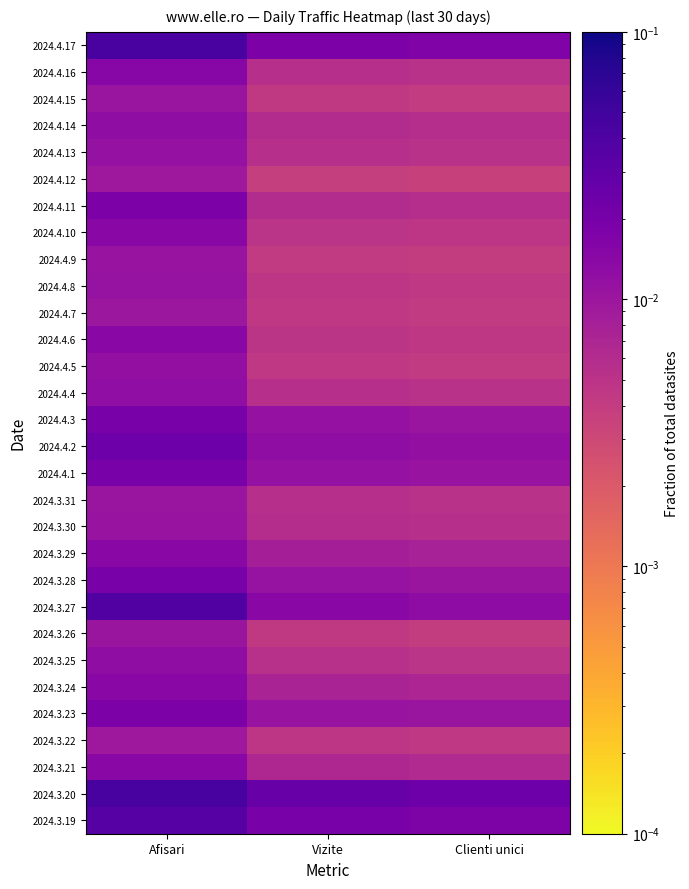

List the series in order of their peak value, lowest first.

2024.3.22, 2024.4.12, 2024.4.7, 2024.3.26, 2024.4.15, 2024.3.31, 2024.3.30, 2024.4.9, 2024.4.8, 2024.4.13, 2024.4.5, 2024.4.4, 2024.3.25, 2024.4.14, 2024.3.24, 2024.3.21, 2024.4.10, 2024.3.29, 2024.4.6, 2024.4.16, 2024.3.23, 2024.4.11, 2024.4.3, 2024.3.28, 2024.4.1, 2024.4.2, 2024.3.19, 2024.3.27, 2024.4.17, 2024.3.20